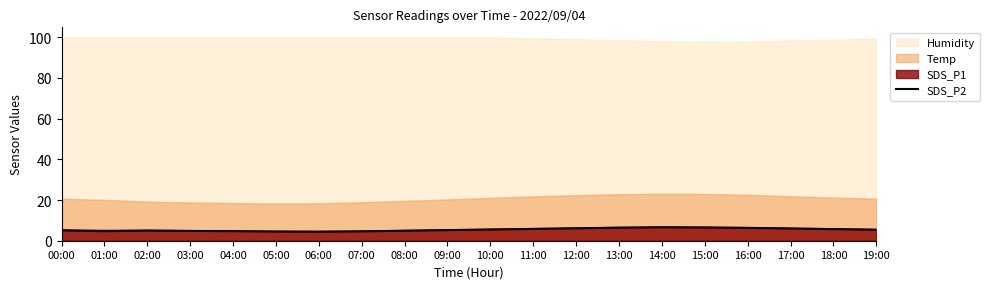

What value does the data have at 00:00?

5.1